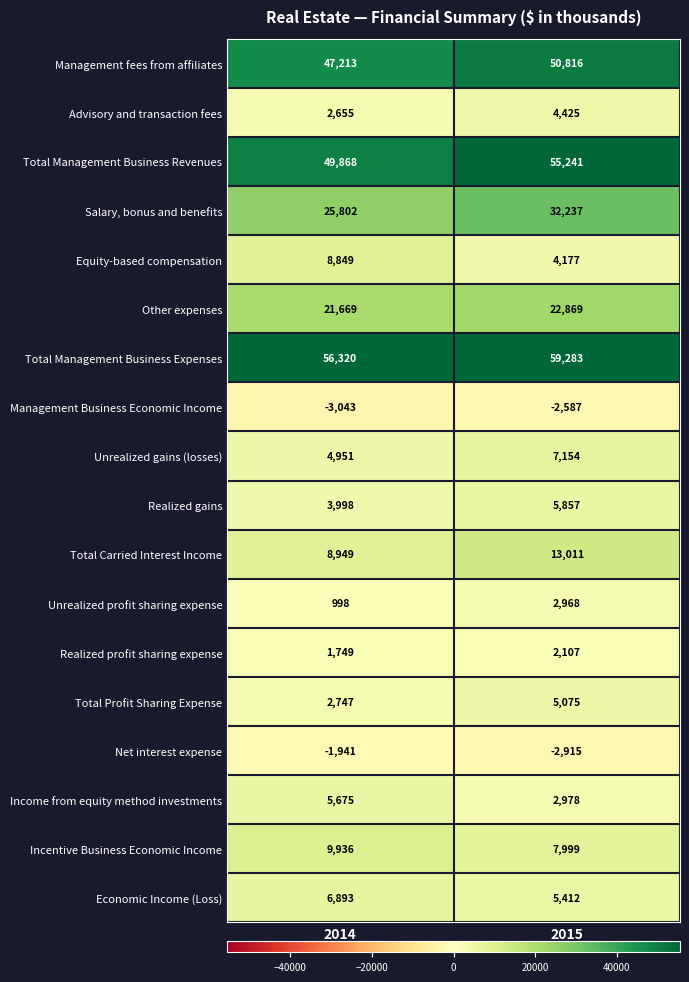

What is the sum of all Advisory and transaction fees values?

7080